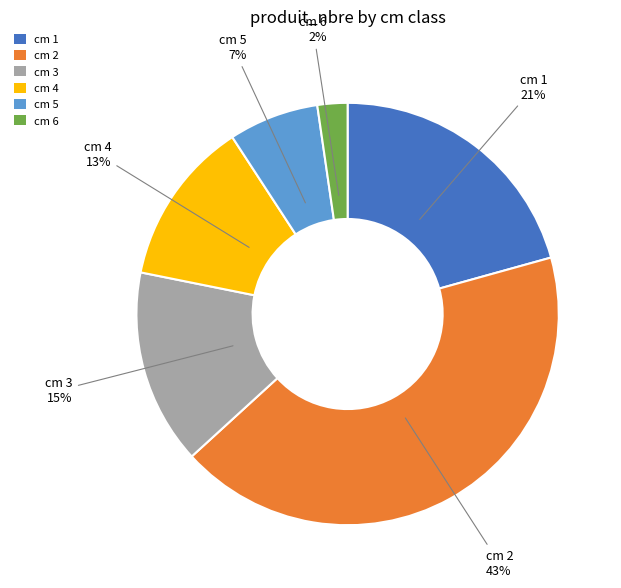

Is it true that cm 5 is 7% of the pie?

True